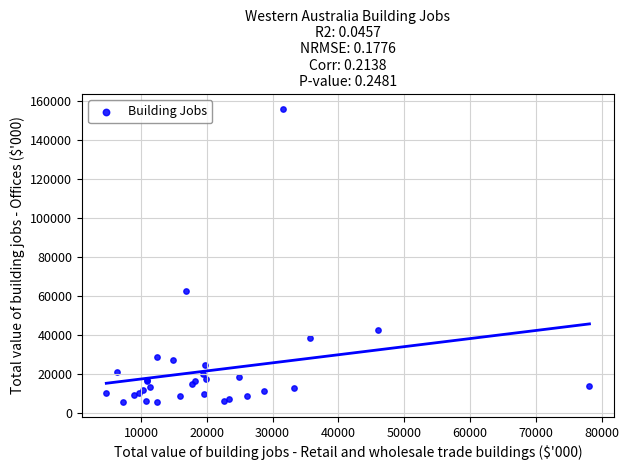

What Y value in the scatter plot is closest to 80723?

62574